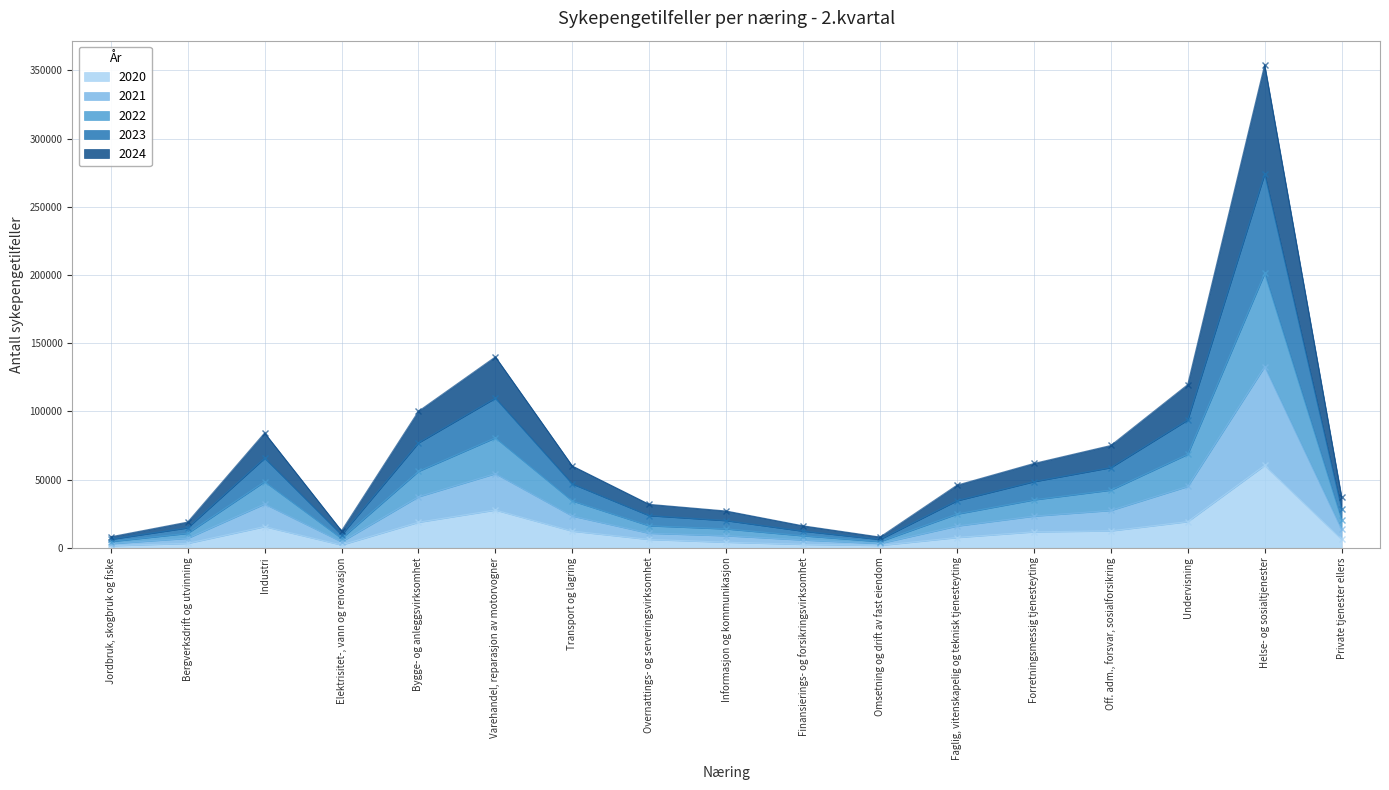

True or false: 2024 has more than 2 interior local peaks.

True